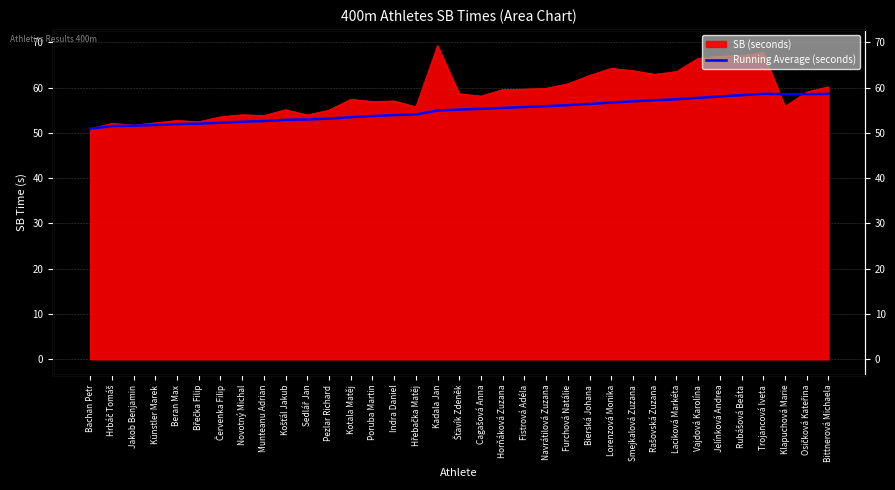

What is the label of the 5th point from the left?

Beran Max